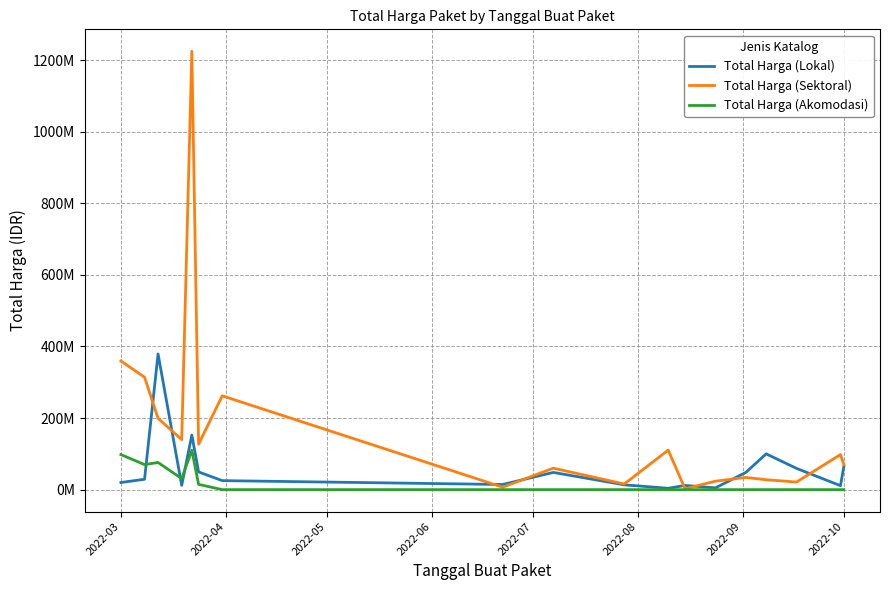

Which label corresponds to the smallest value in the chart?

2022-09